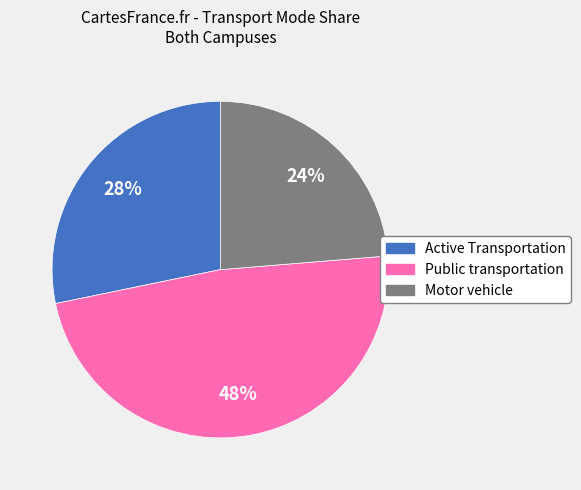

Which has a higher value, Motor vehicle or Public transportation?

Public transportation